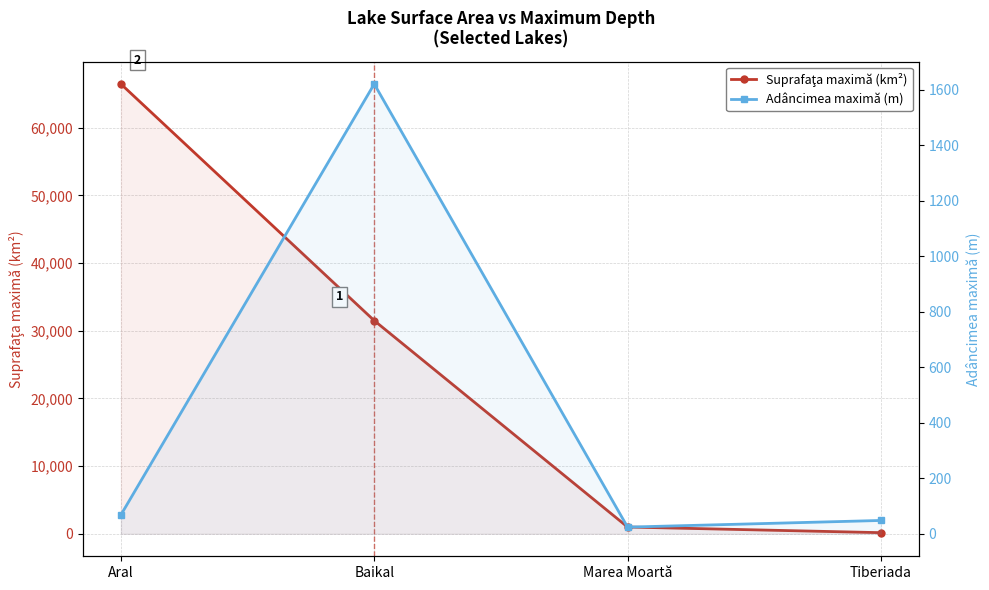

How many lines are shown in the chart?

2